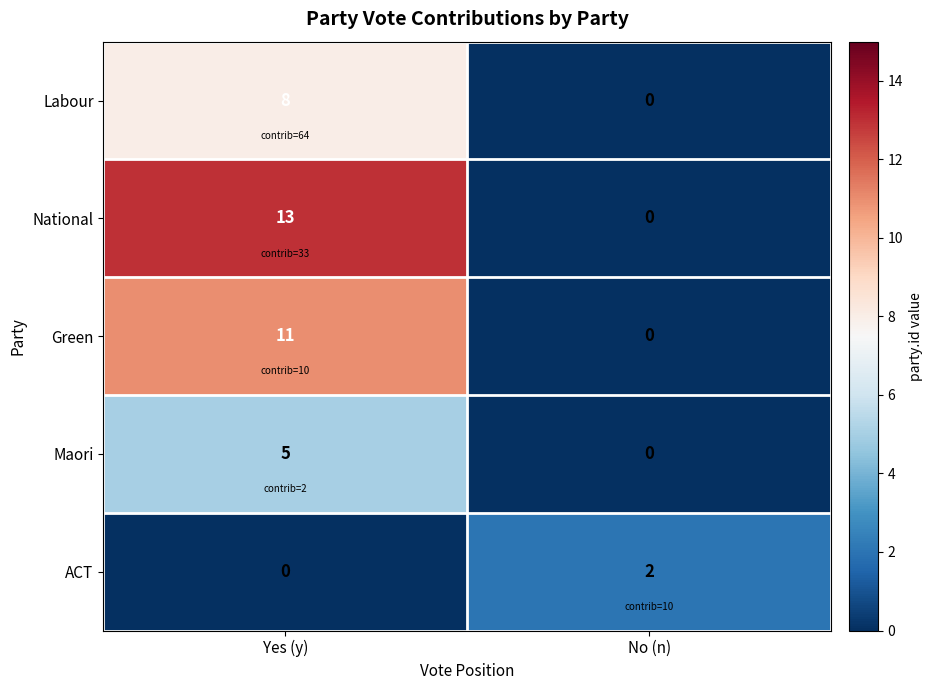

True or false: ACT has a value of 1 at Yes (y).

False